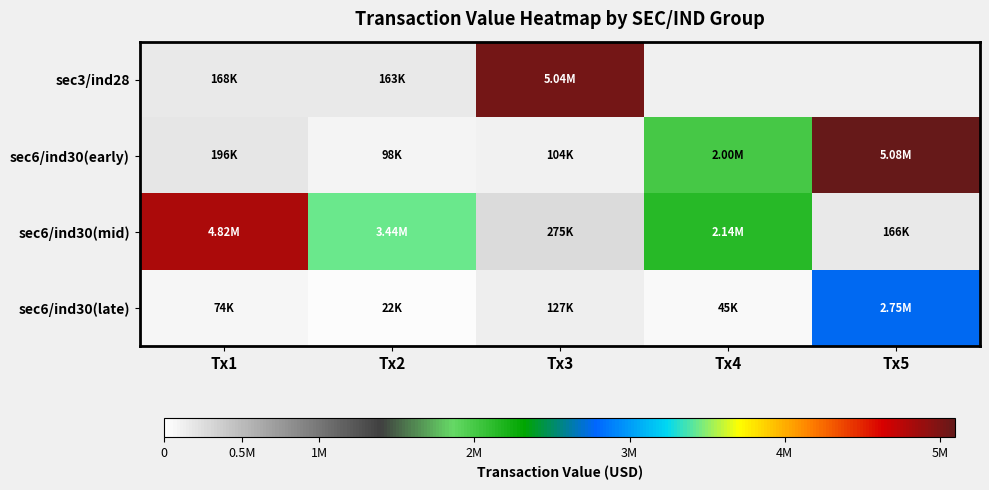

Between Tx3 and Tx4, which series saw the biggest shift?

sec6/ind30(early)